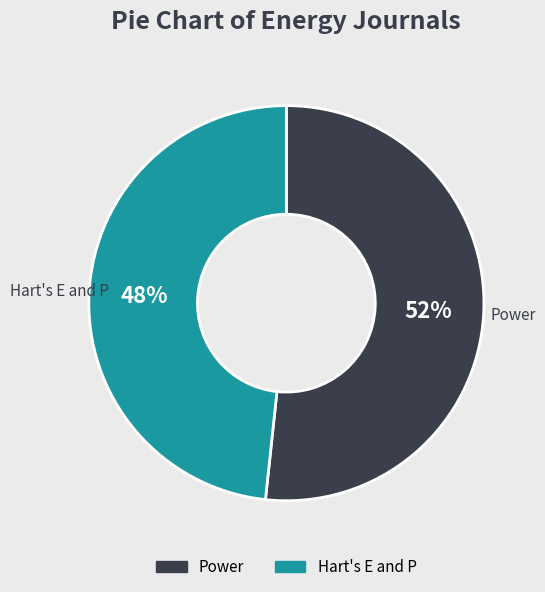

The Power slice represents 65% of the pie. True or false?

False